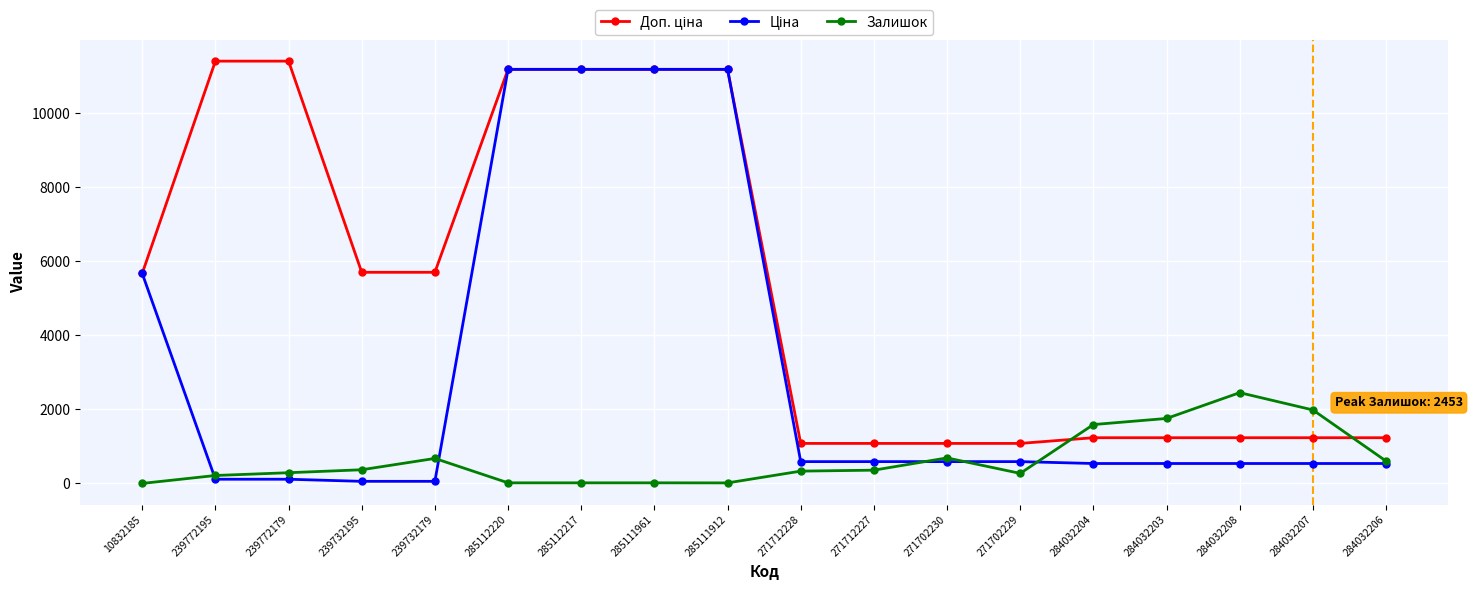

What is the total value across all series at 284032207?

3760.4